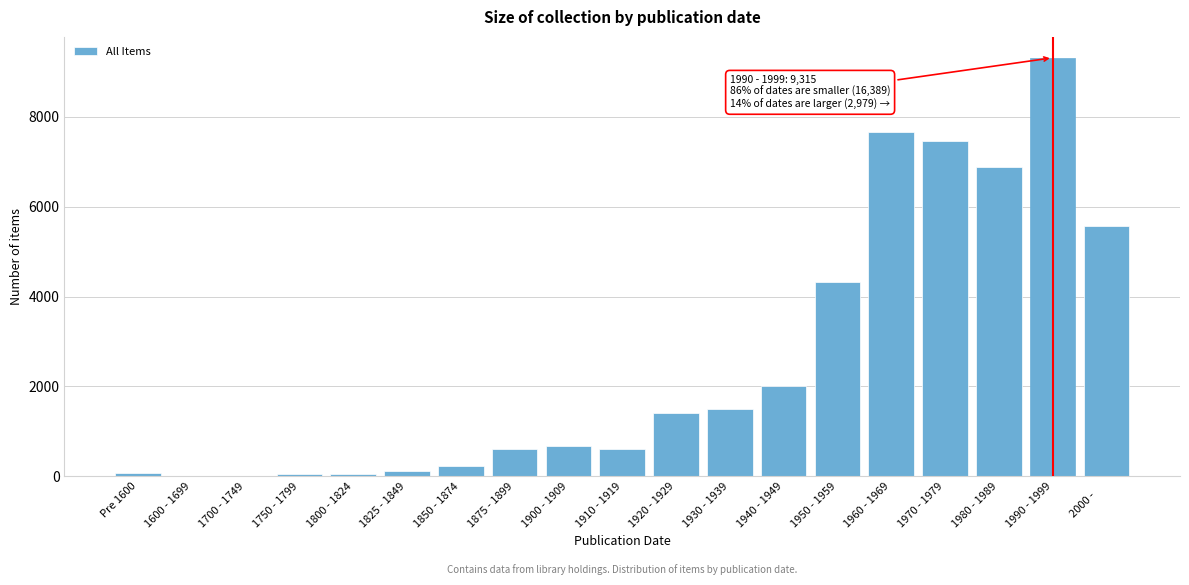

Is it true that the value at 1960 - 1969 is 7671?

True